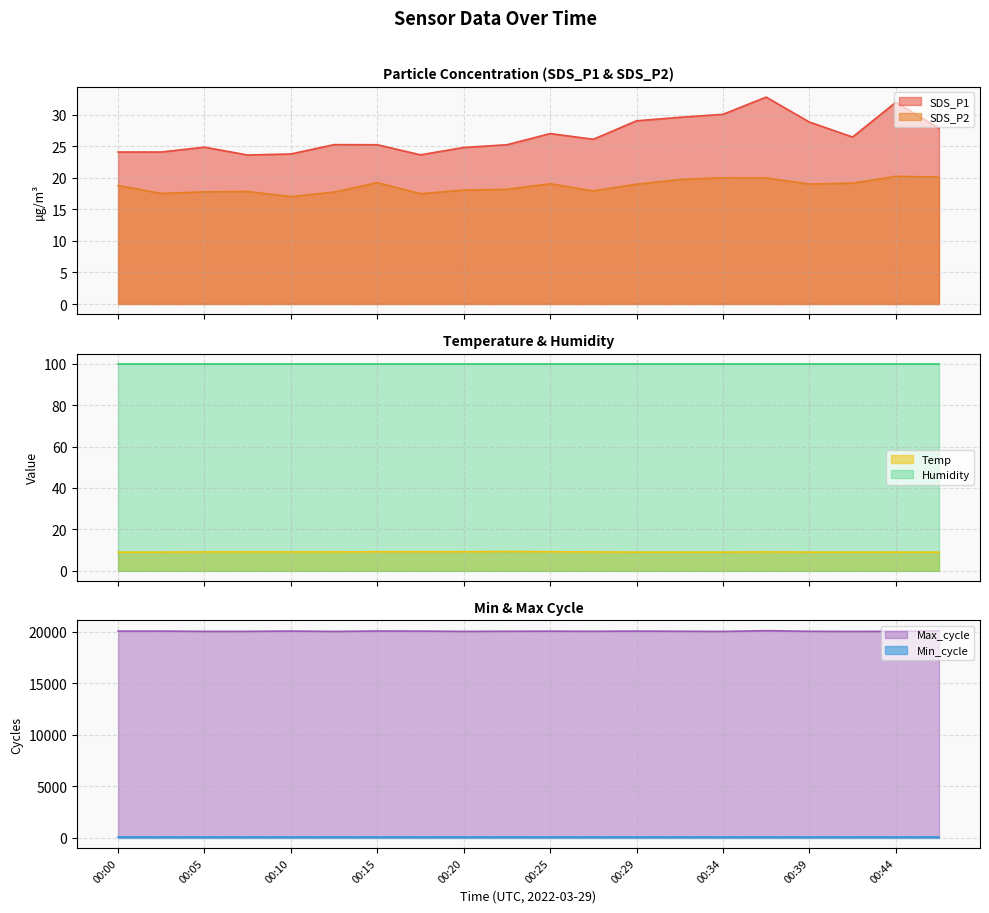

True or false: SDS_P2 and Temp intersect in this chart.

False